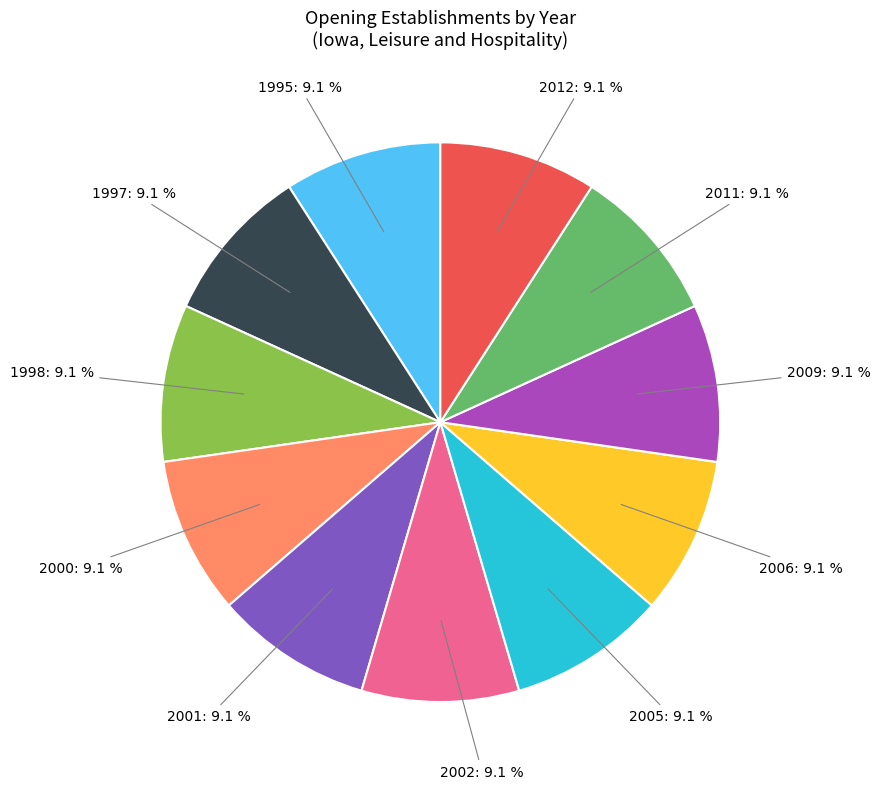

Is there any slice that represents more than half of the pie?

No